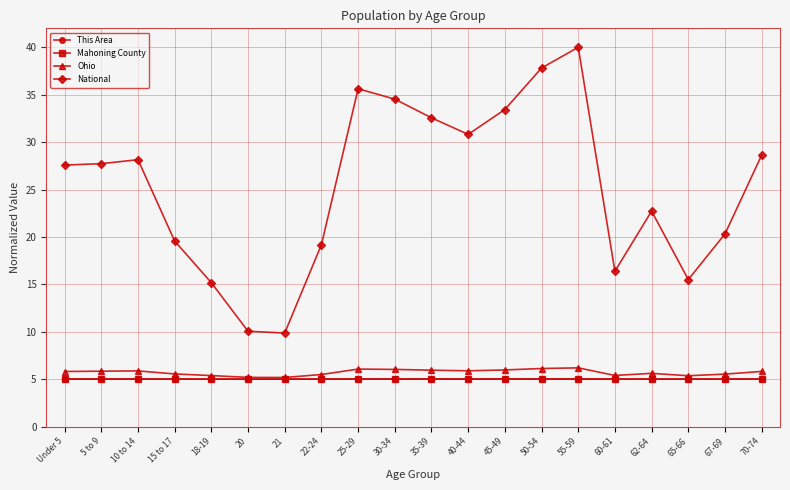

Where is National nearest to the value 24?

62-64